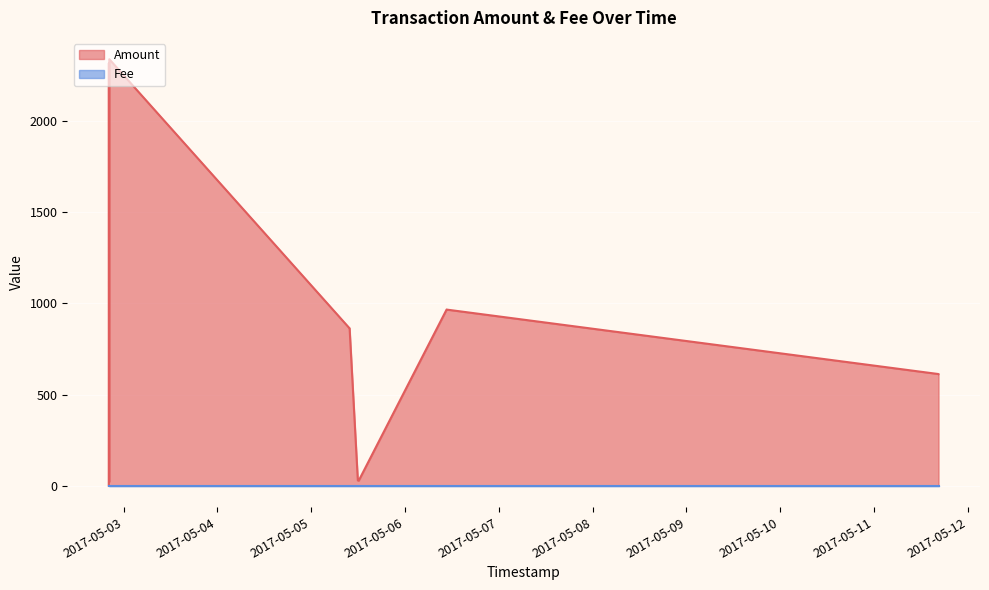

What is the greatest value displayed?

2338.9